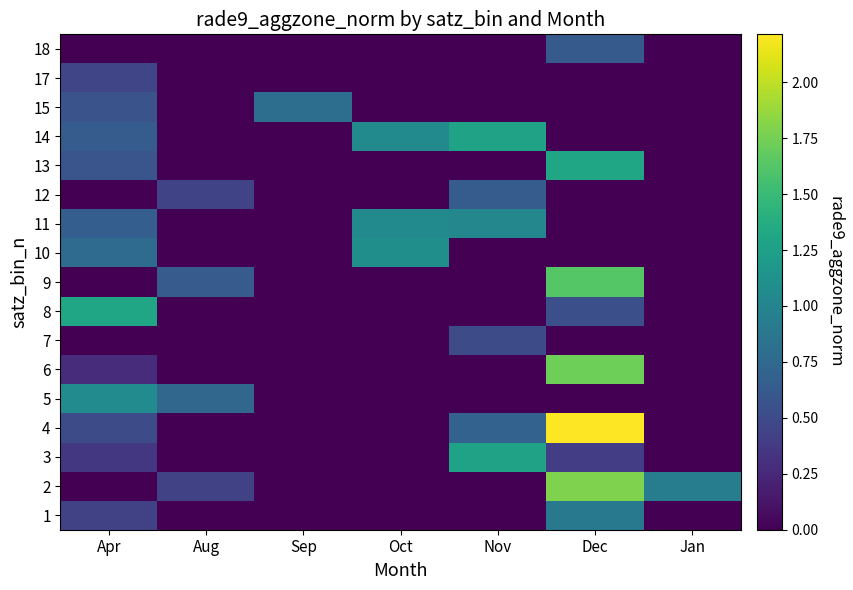

Which has a higher value, Jan or Sep?

Jan